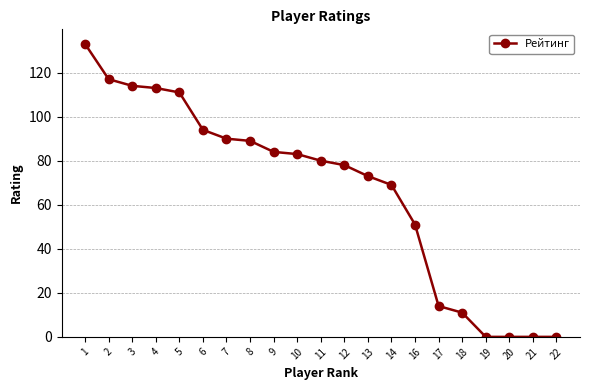

How many lines are shown in the chart?

1